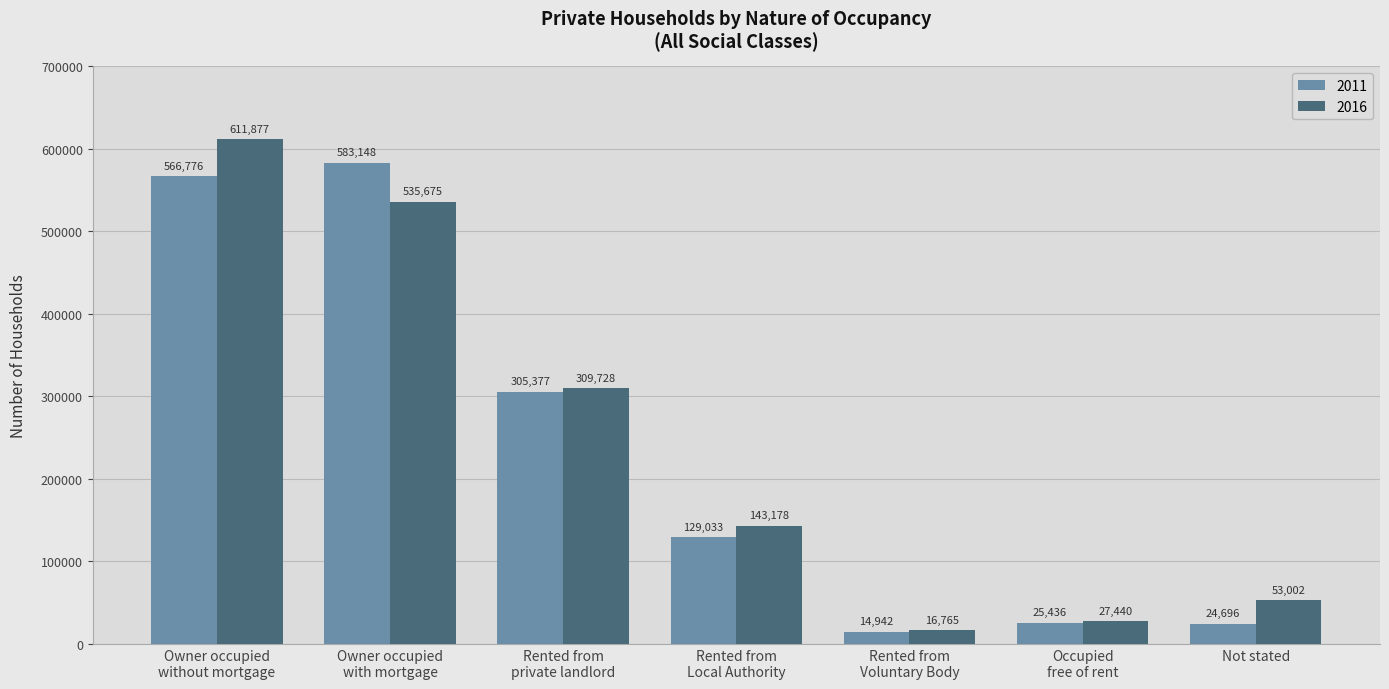

List the series in order of their peak value, highest first.

2016, 2011